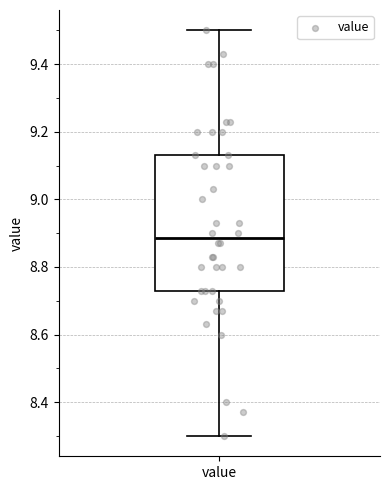

Transcribe this box plot: give where the median line is, the range the box spans, and where the two whiskers end, as read against the y-axis. The values are not printed on the chart, so give them approximately, as read against the axis.

median 8.88, box 8.74 to 9.14, whiskers 8.30 to 9.50